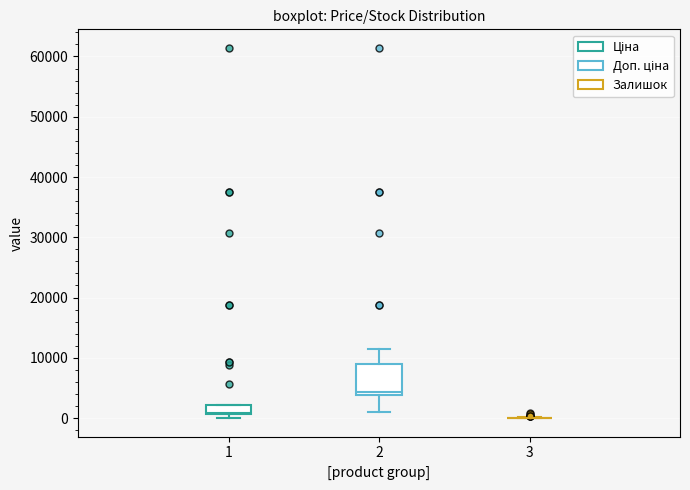

Reading left to right, transcribe this box plot: for each box, give where its median line is, the range the box spans, and where its two whiskers end, as read against the y-axis. The values are not printed on the chart, so give them approximately, as read against the axis.

1: median 1000, box 1000 to 2000, whiskers 0 to 2000
2: median 4000 (just above the box's lower edge), box 4000 to 9000, whiskers 1000 to 11000
3: box collapsed to a line at 0, whiskers 0 to 0